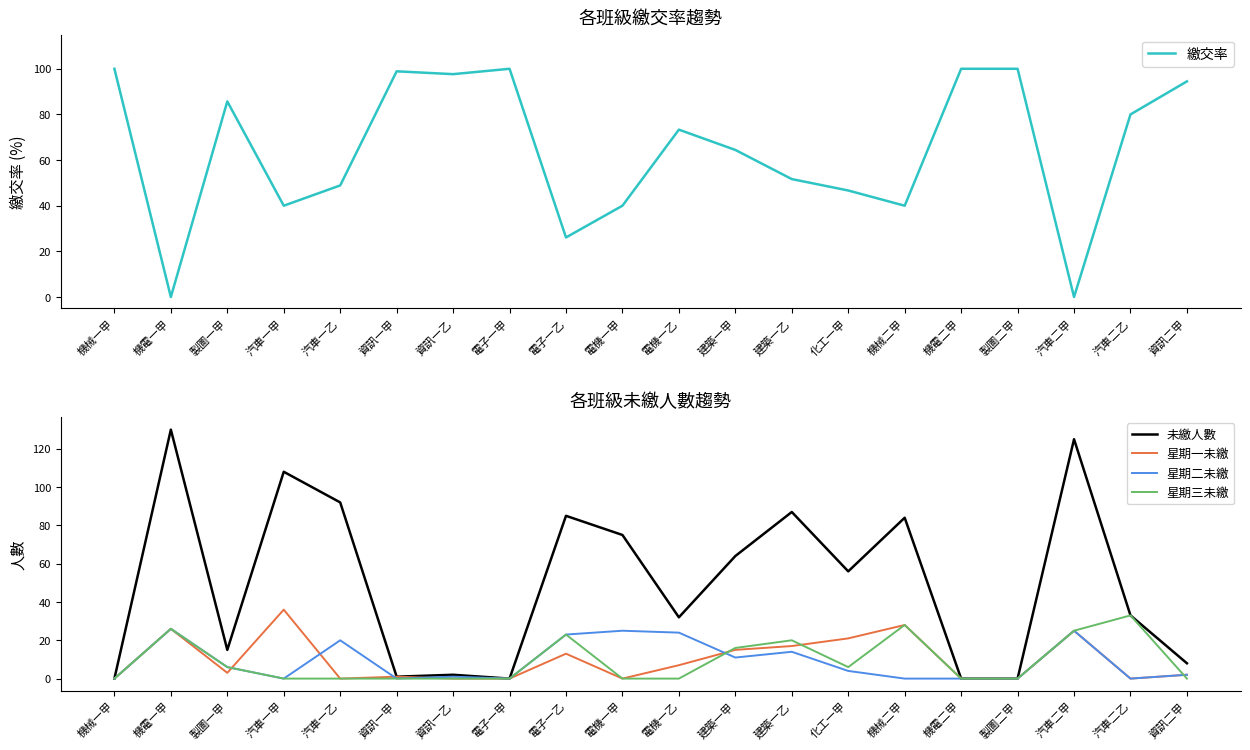

What is the highest value of the 星期一未繳 series?

36